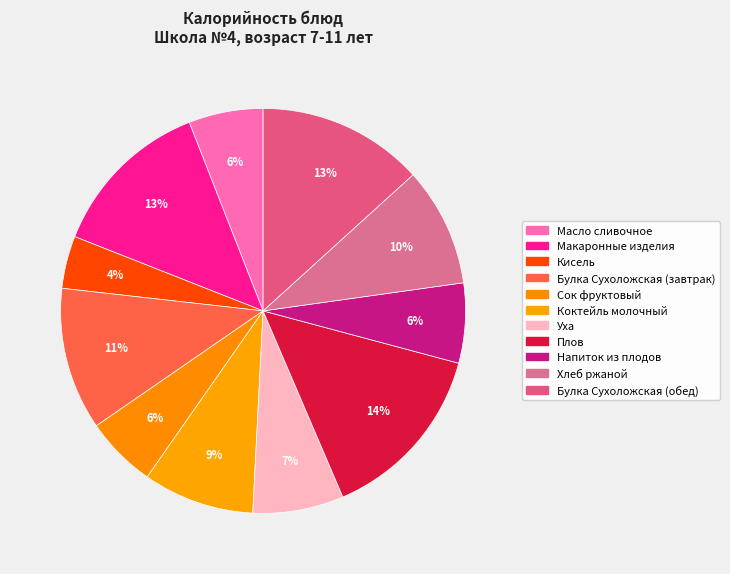

What is the change in value from Макаронные изделия to Уха?

-93